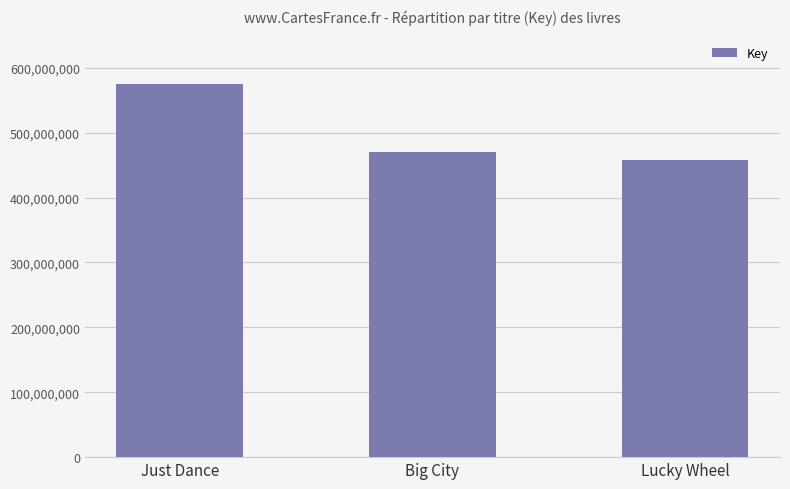

Reading right to left, transcribe all the data shown in this chart.

Lucky Wheel=458553545	Big City=470438049	Just Dance=575693447